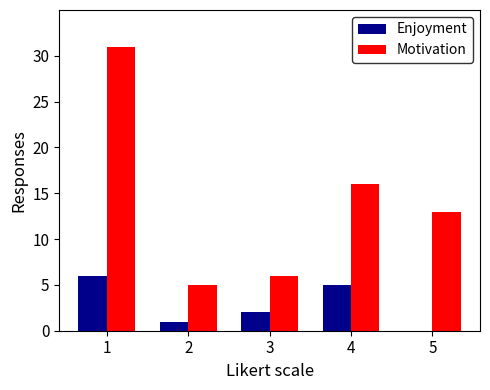

Between 1 and 4, which series saw the biggest shift?

Motivation